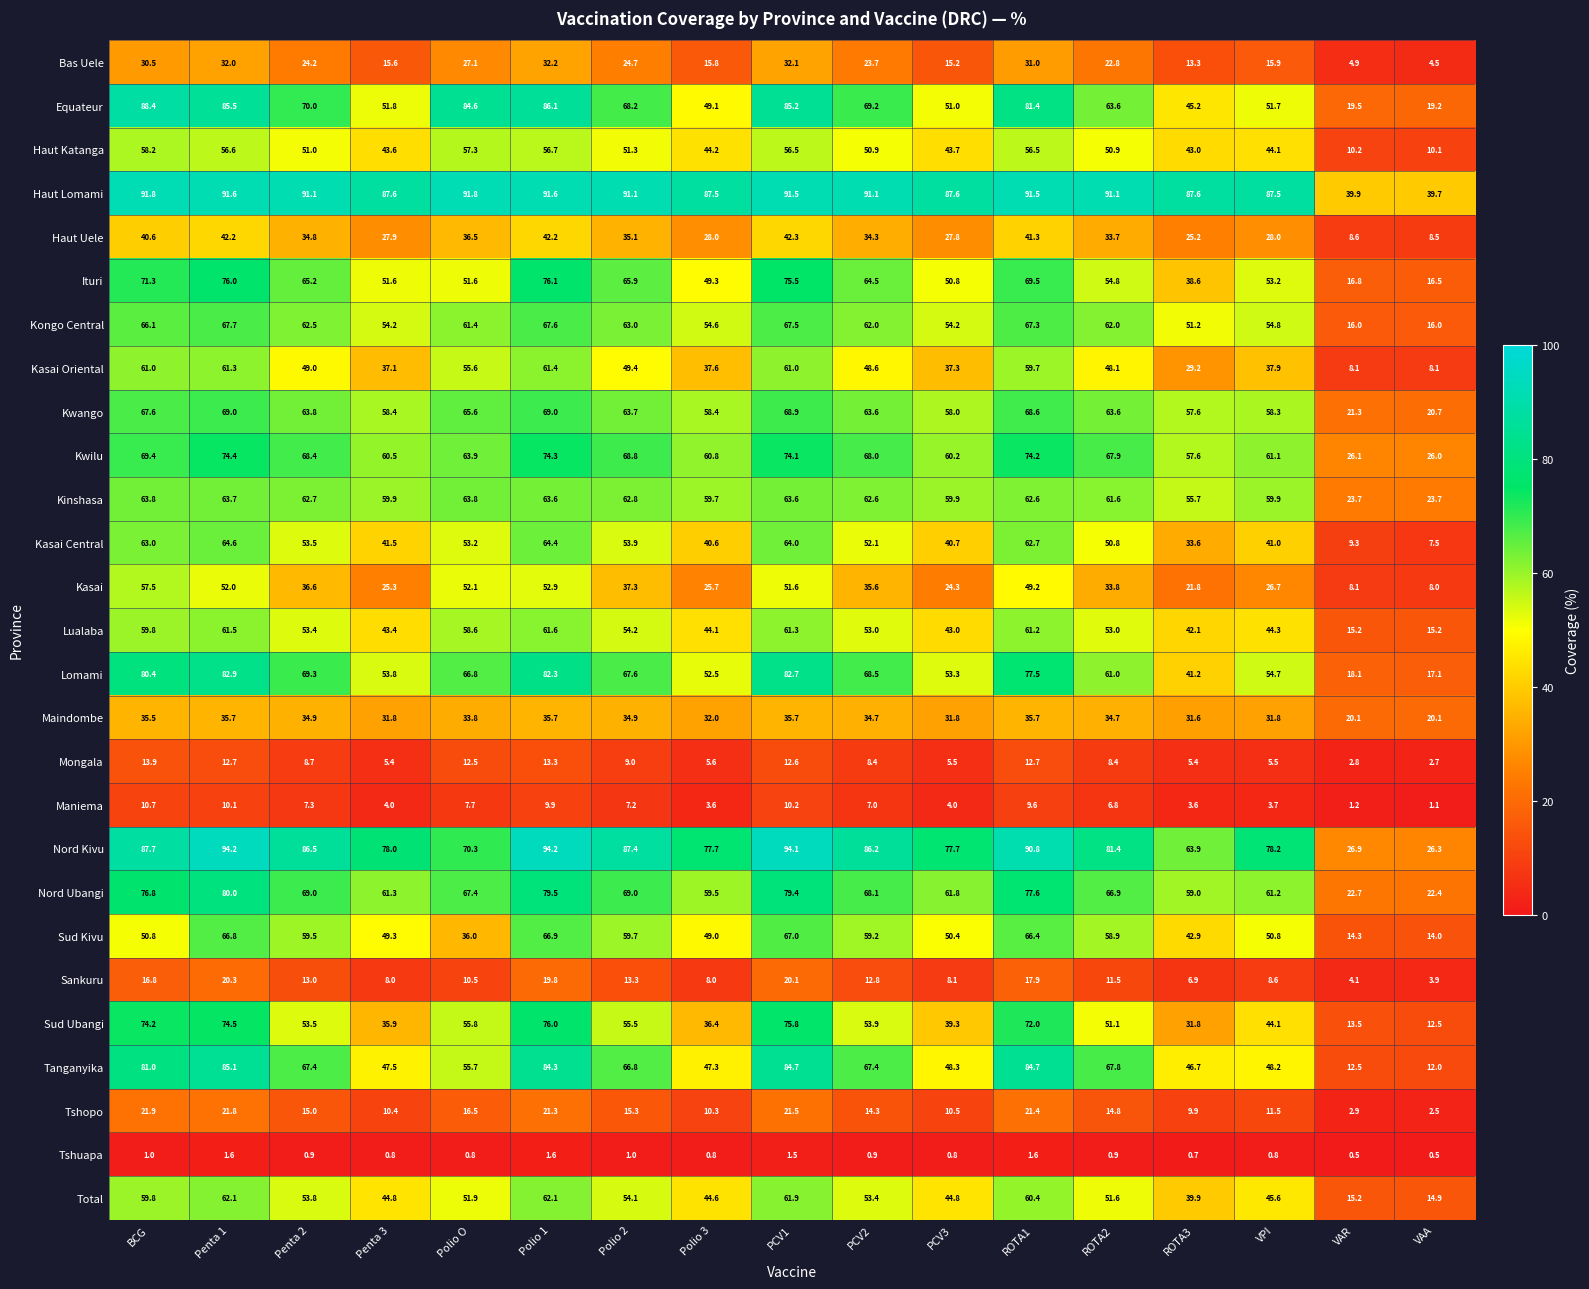

What is the sum of the Bas Uele values at VAR and ROTA1?

35.9